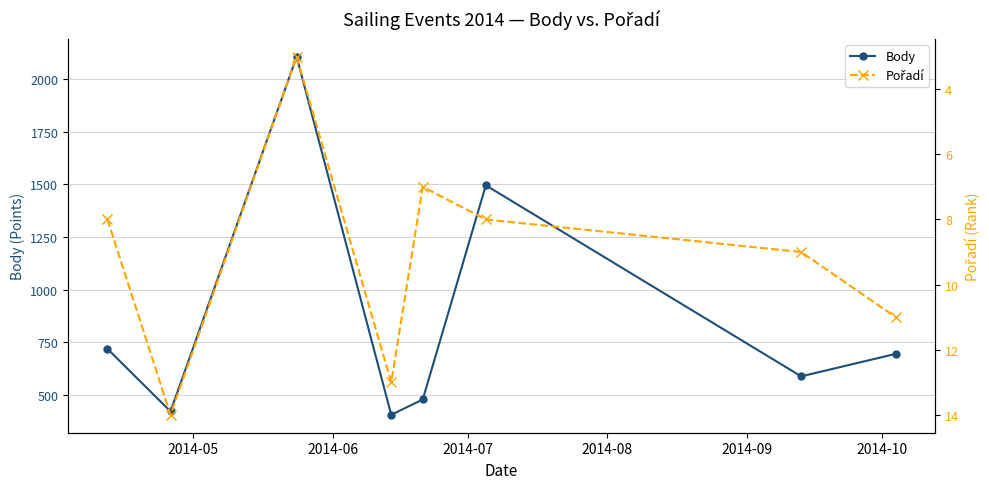

What is the minimum value for Body?

404